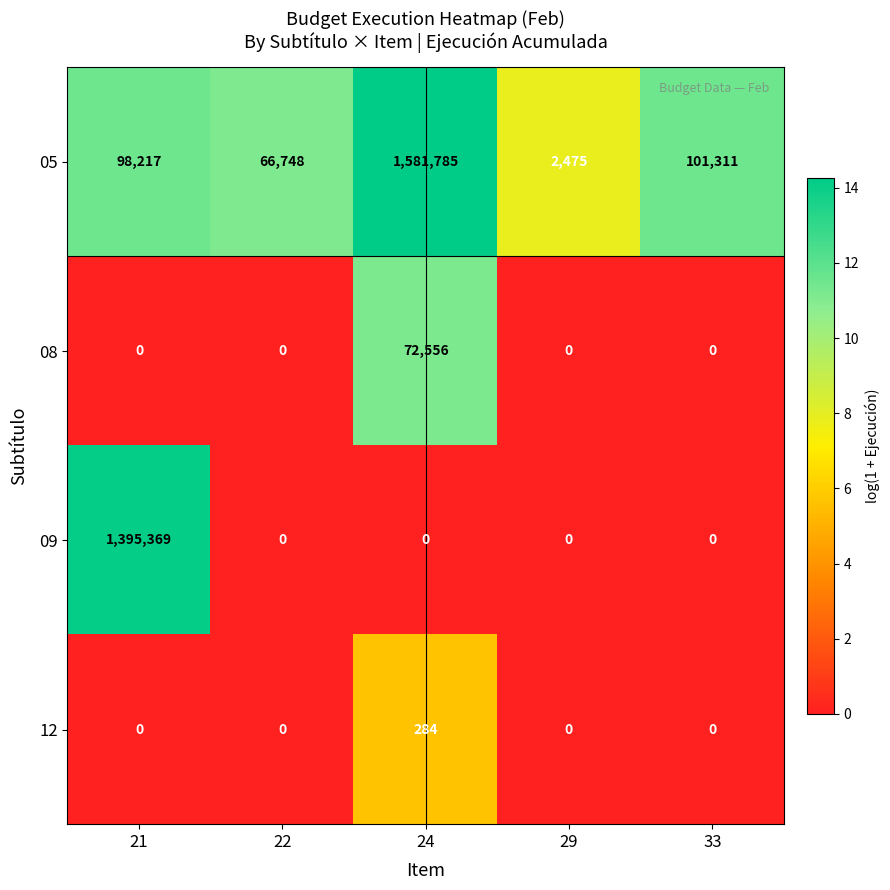

Reading right to left, extract all data points from this chart.

05: 33=101311	29=2475	24=1581785	22=66748	21=98217
08: 33=0	29=0	24=72556	22=0	21=0
09: 33=0	29=0	24=0	22=0	21=1395369
12: 33=0	29=0	24=284	22=0	21=0